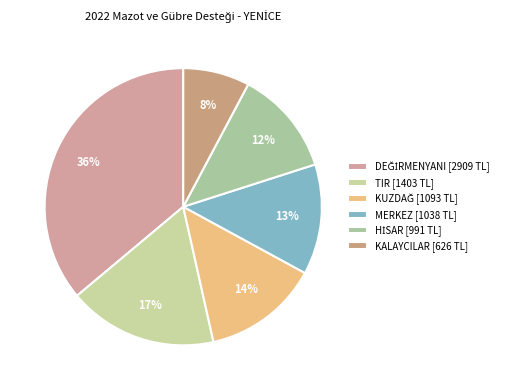

How many slices are in this pie chart?

6